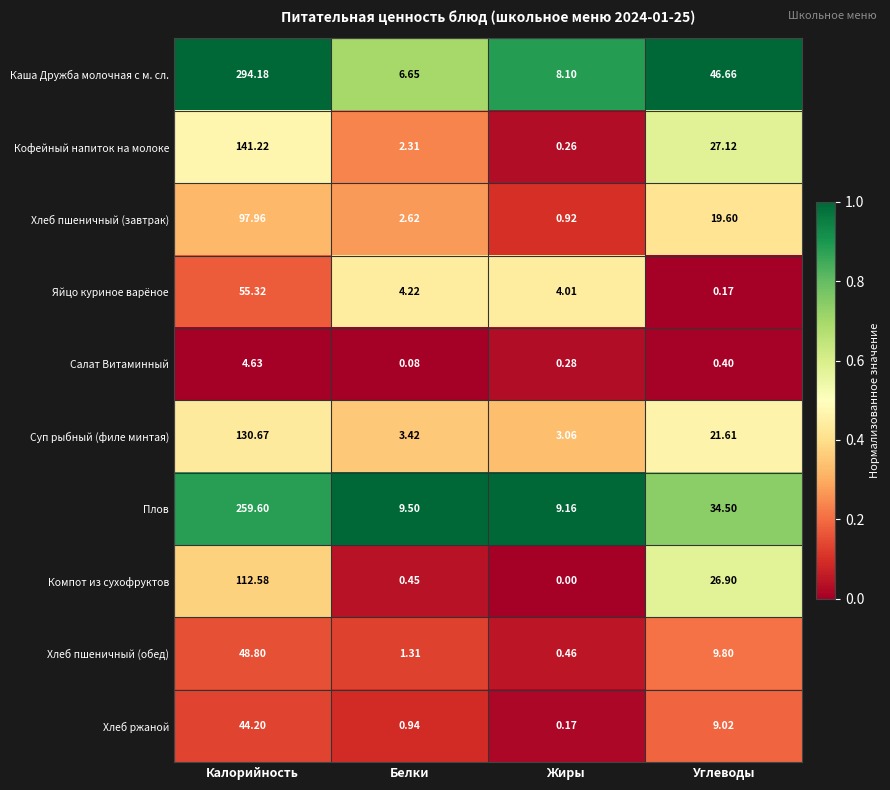

Which category has the highest value in the Салат Витаминный series?

Калорийность